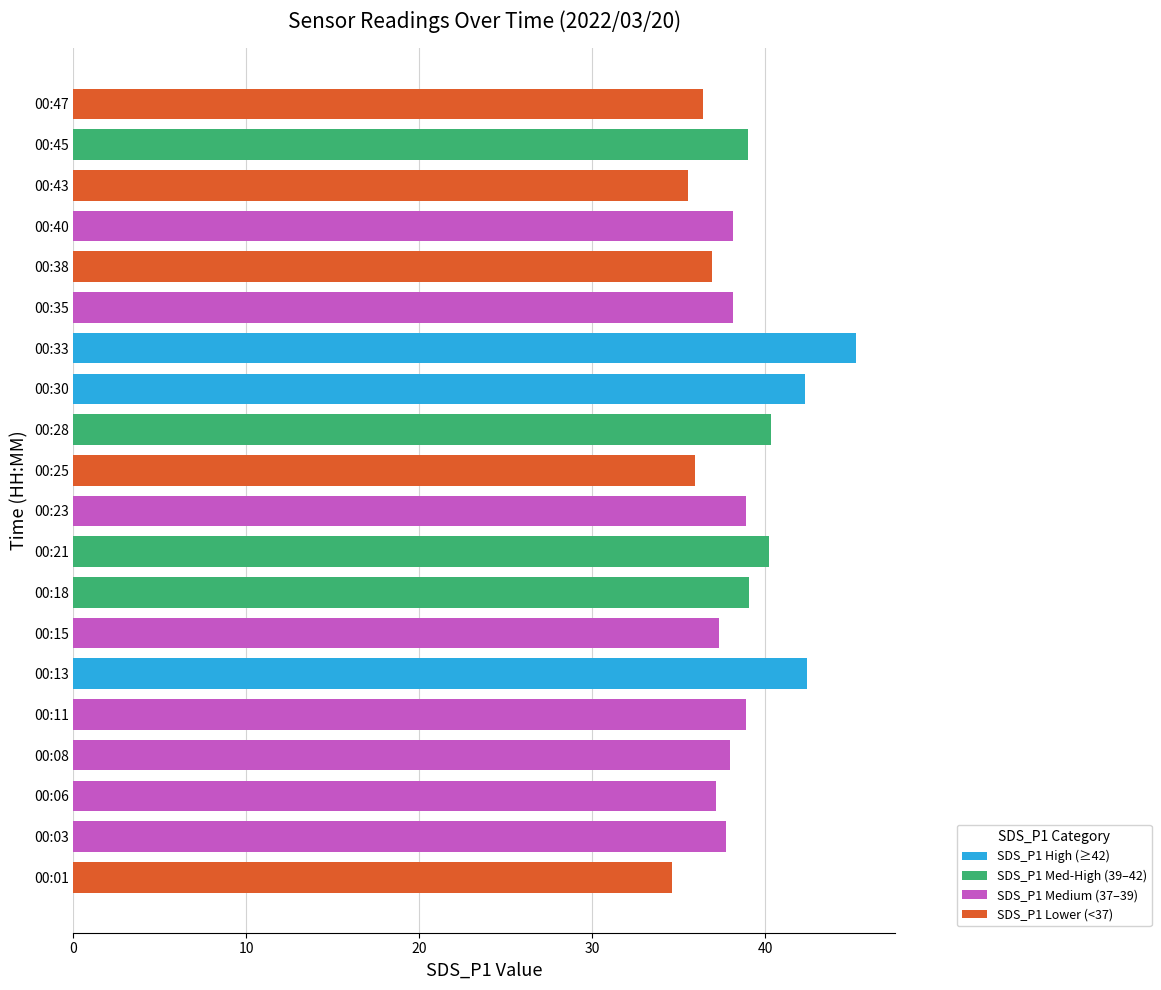

The SDS_P1 Medium (37–39) series shows 0.0 at 00:33. True or false?

True